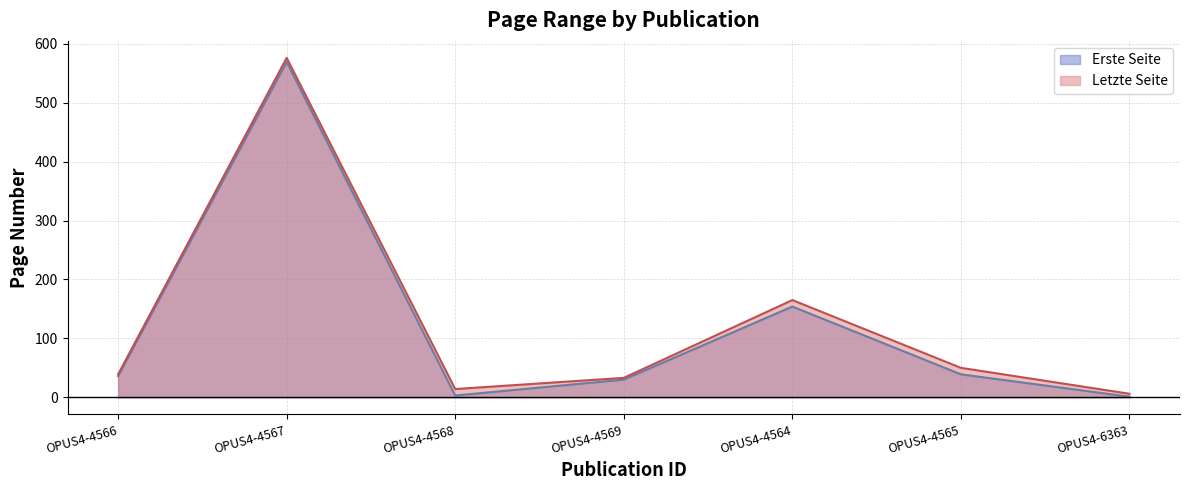

True or false: Letzte Seite and Erste Seite intersect in this chart.

False